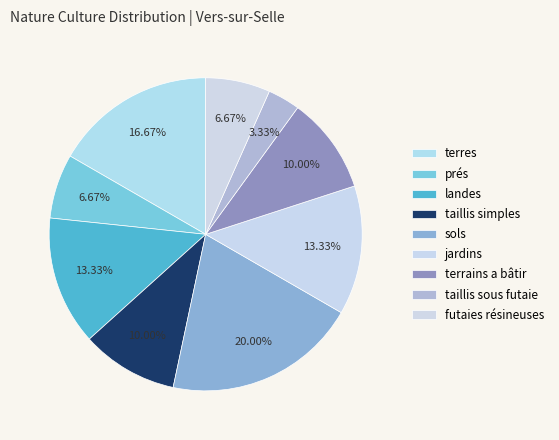

What is the ratio of the value at landes to the value at taillis simples?

1.3